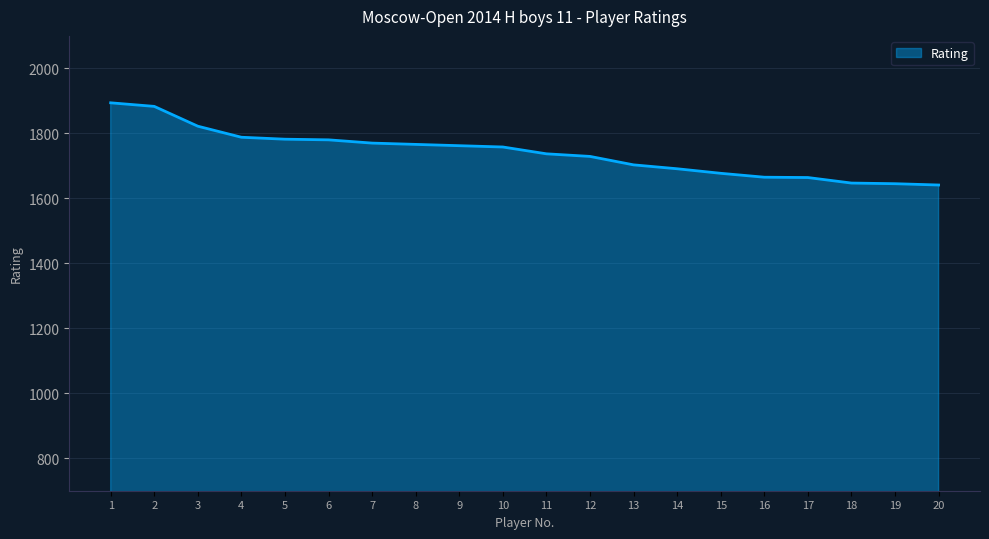

True or false: the data shows 1770 at 7.

True